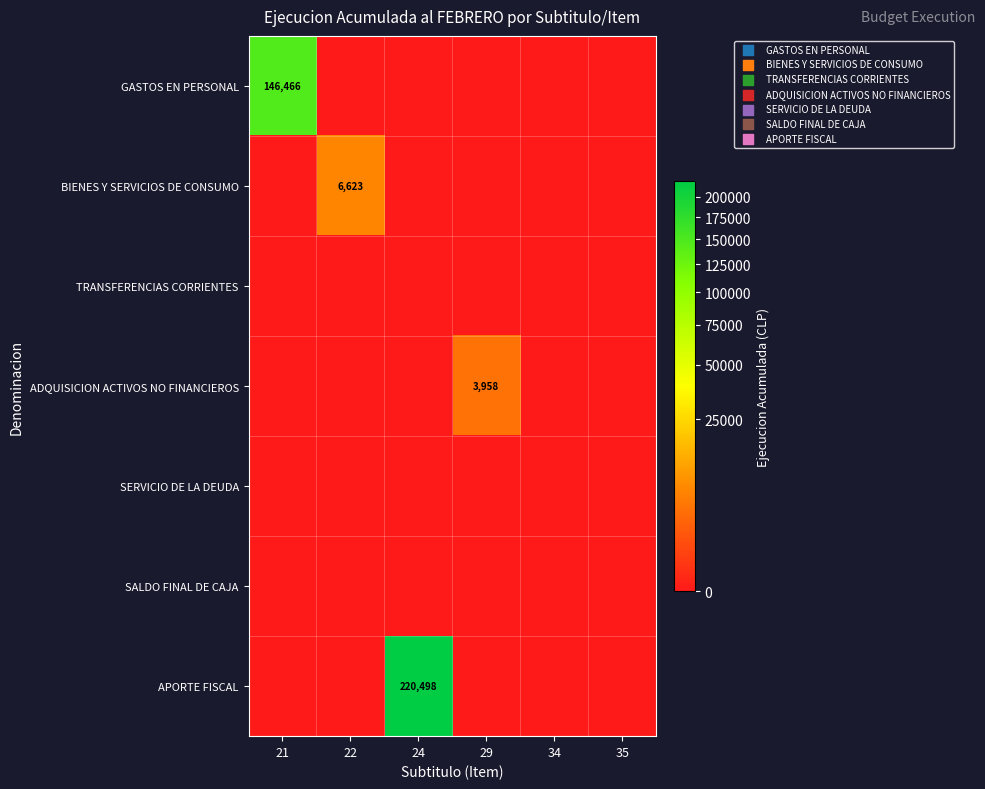

Count the number of categories in the chart.

6